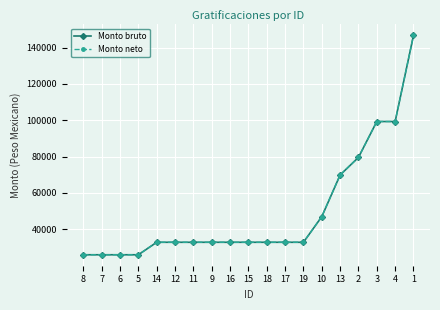

Is this an area chart (filled region under the line)?

No